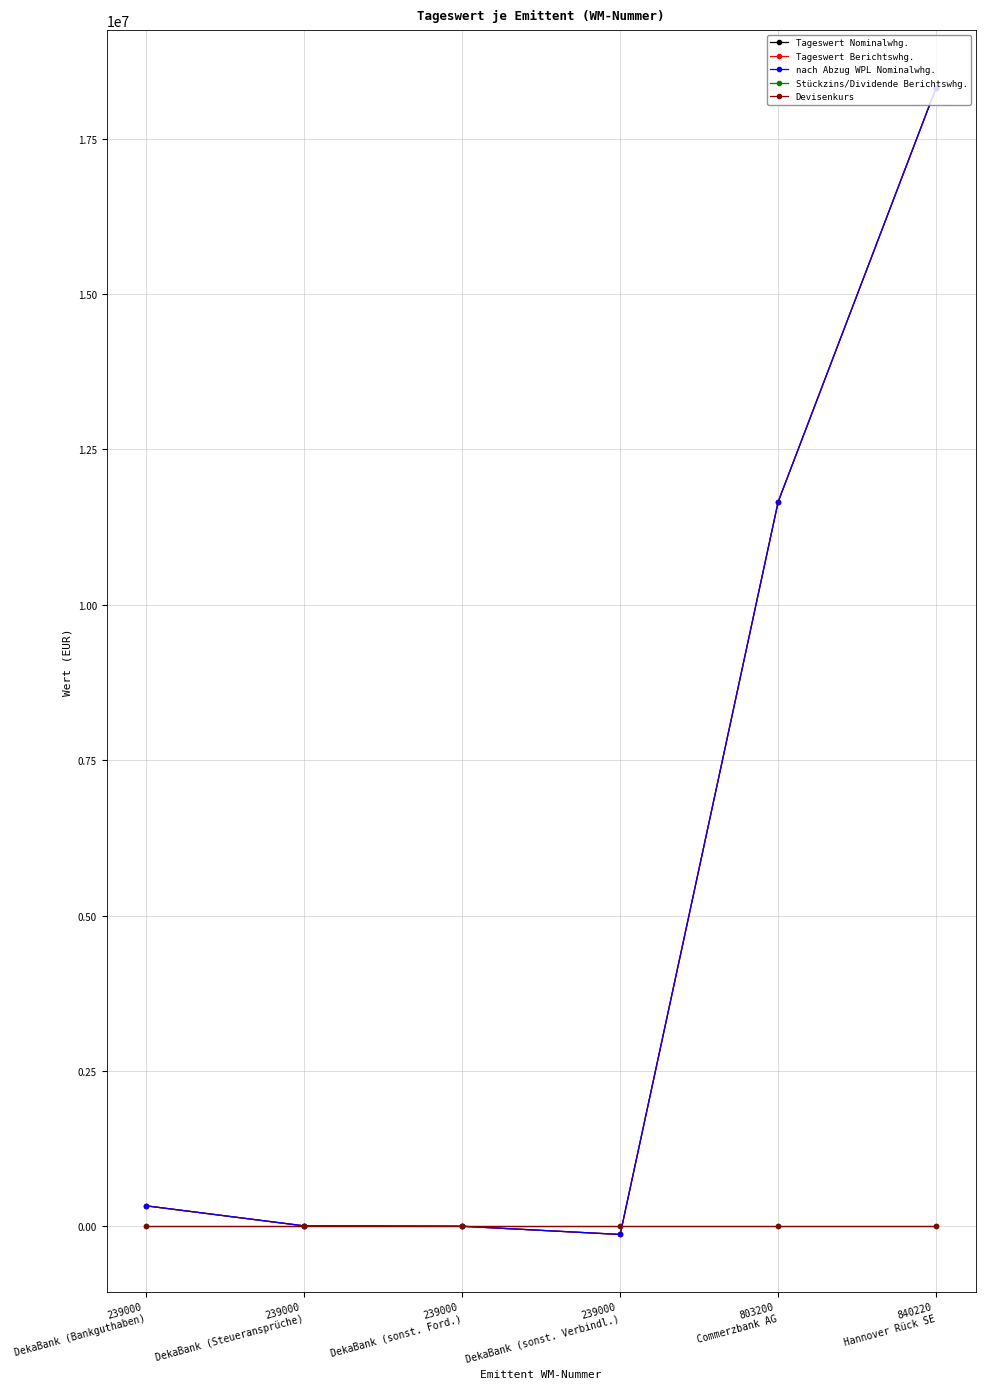

Does the chart have visible grid lines?

Yes